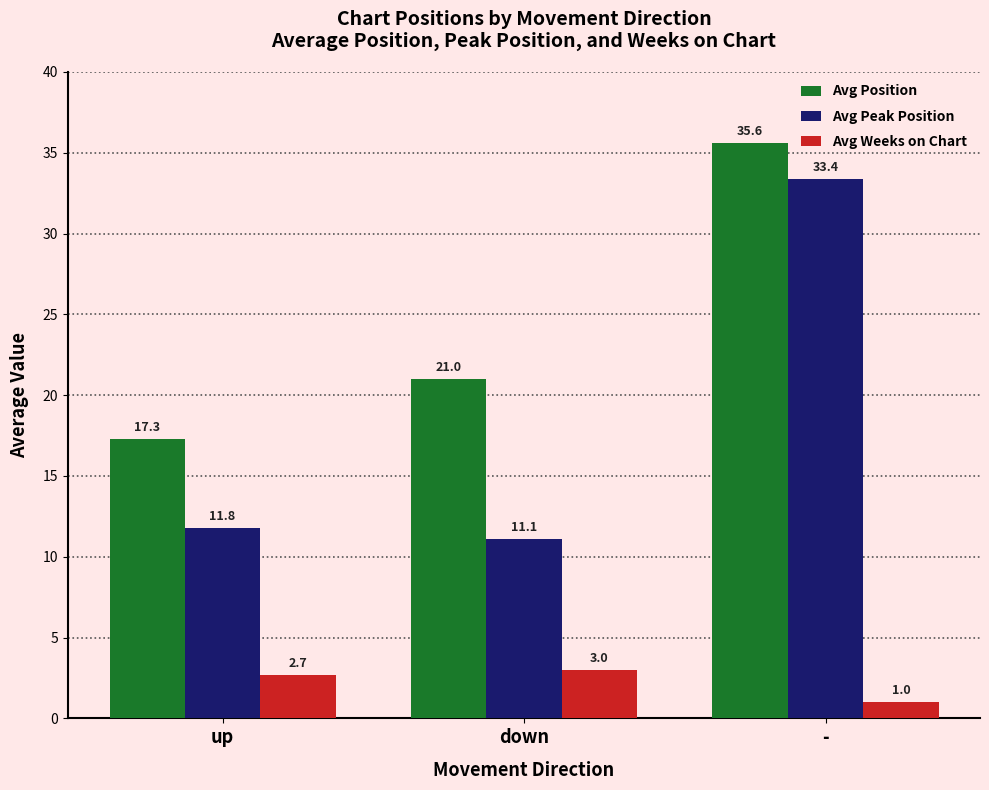

Which label corresponds to the smallest value in the chart?

-